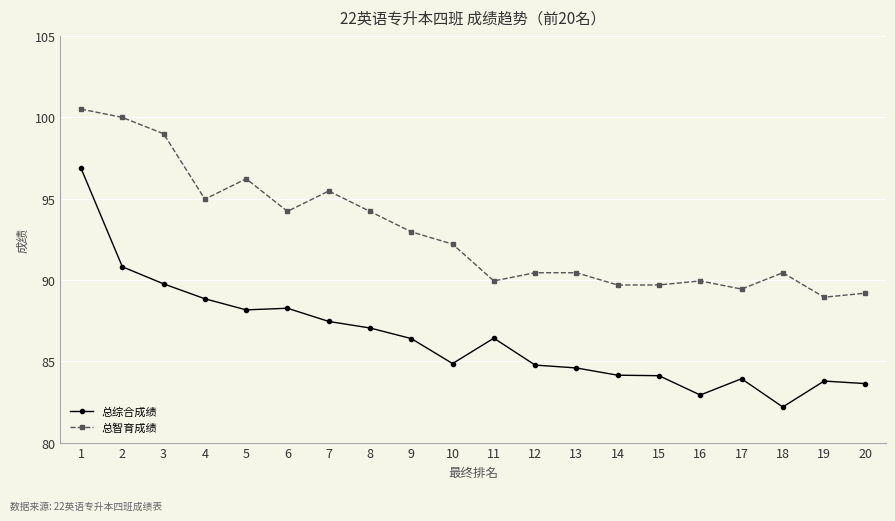

Where is 总综合成绩 nearest to the value 89?

4